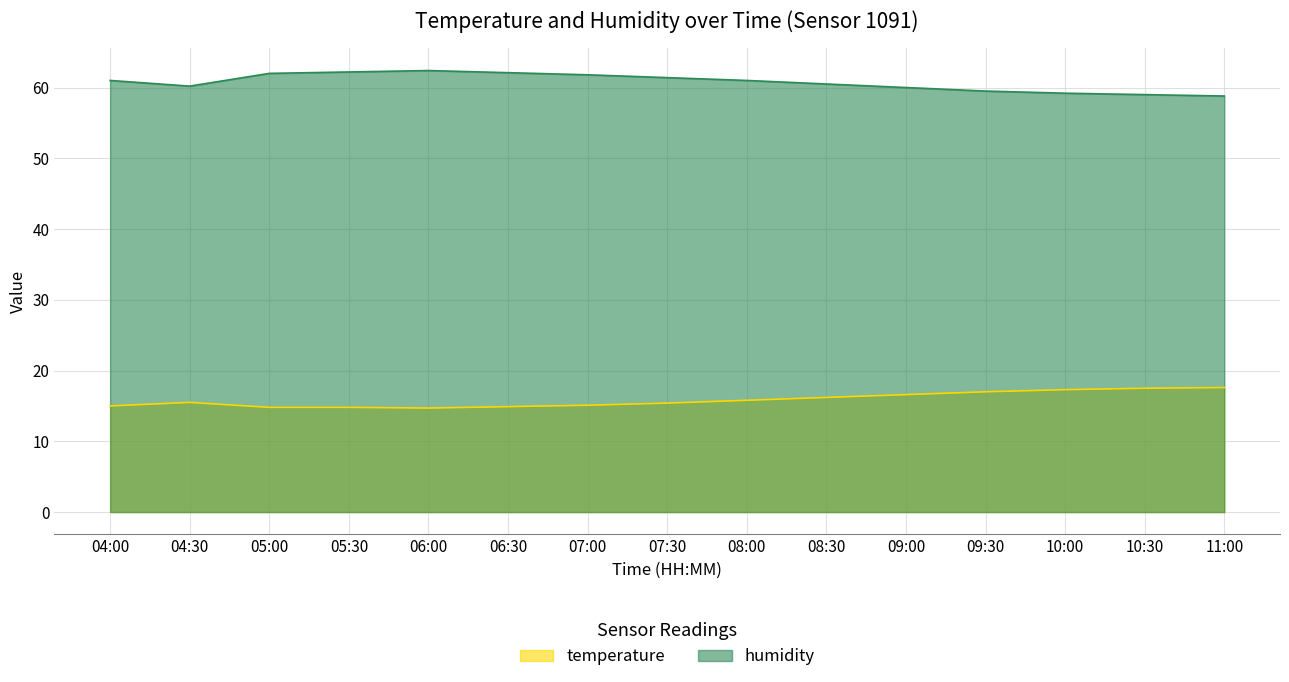

What is the highest value of the temperature series?

17.6